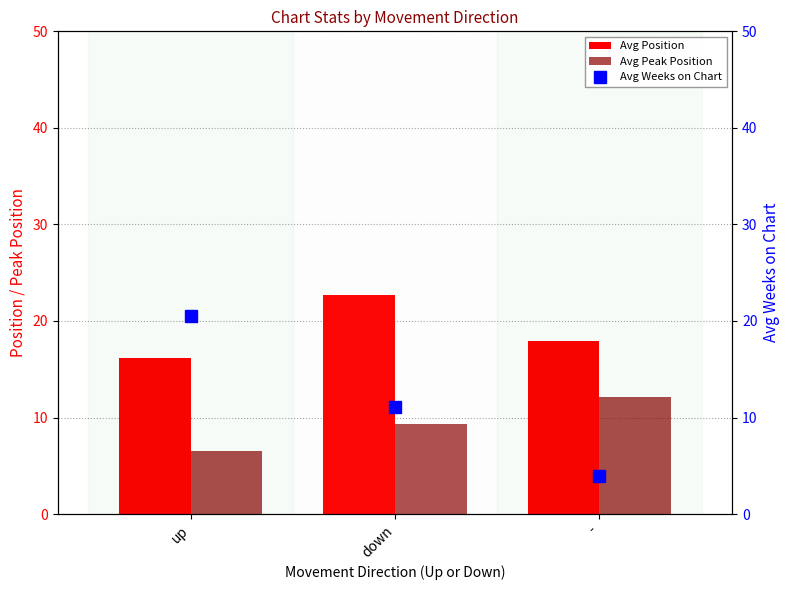

Reading left to right, list all the values displayed in this chart.

Avg Position: up=16.2	down=22.7	-=17.9
Avg Peak Position: up=6.5	down=9.3	-=12.1
Avg Weeks on Chart: up=20.5	down=11.0	-=3.9